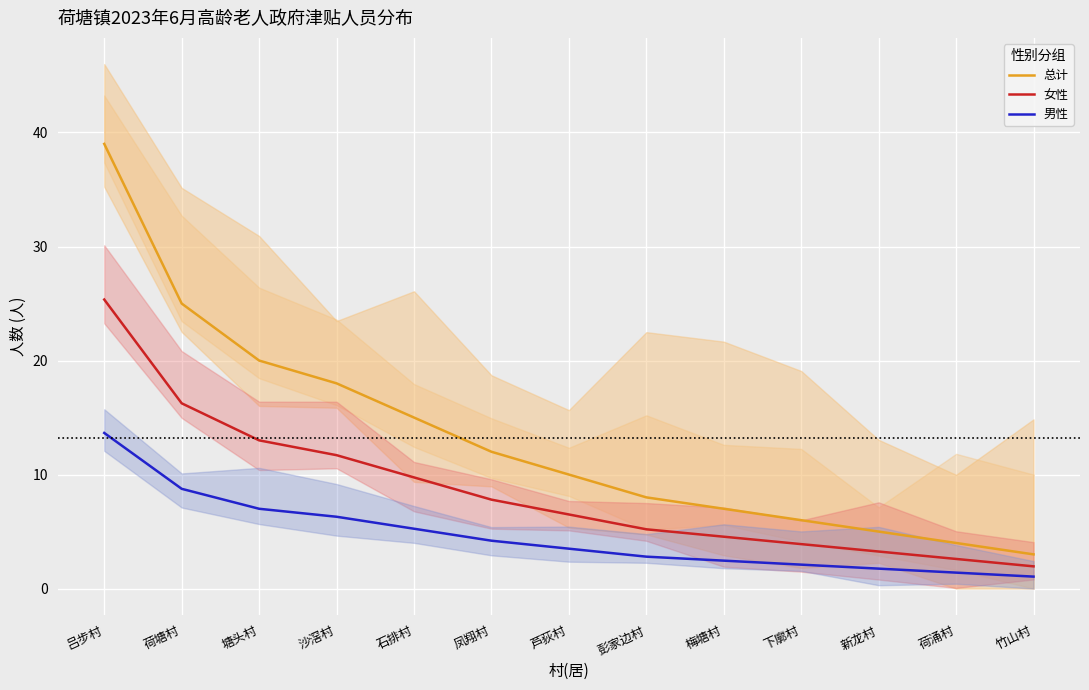

What is the total value across all series at 芦荻村?

20.0